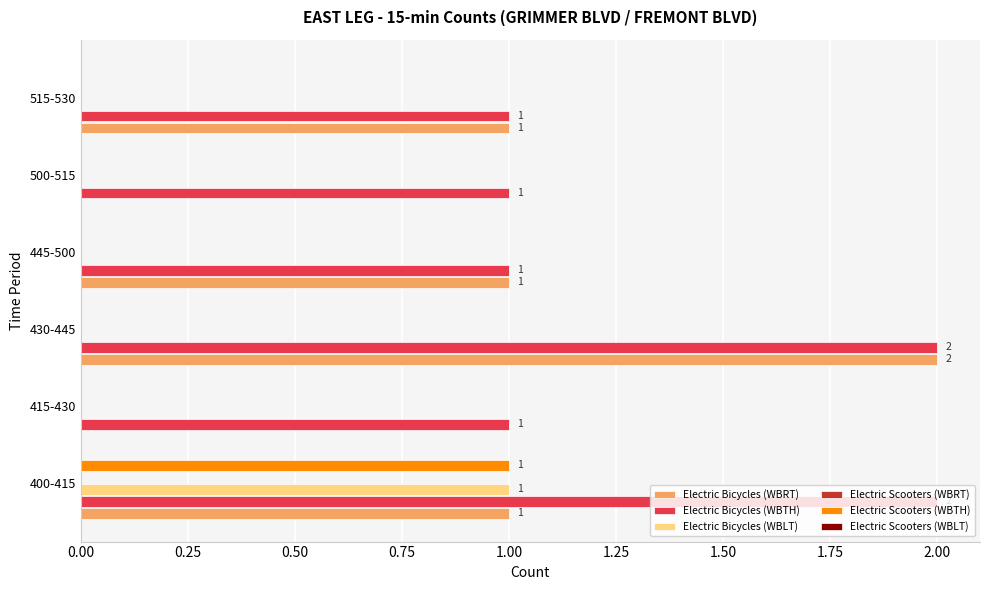

How many Electric Scooters (WBTH) values are between 0 and 1?

6